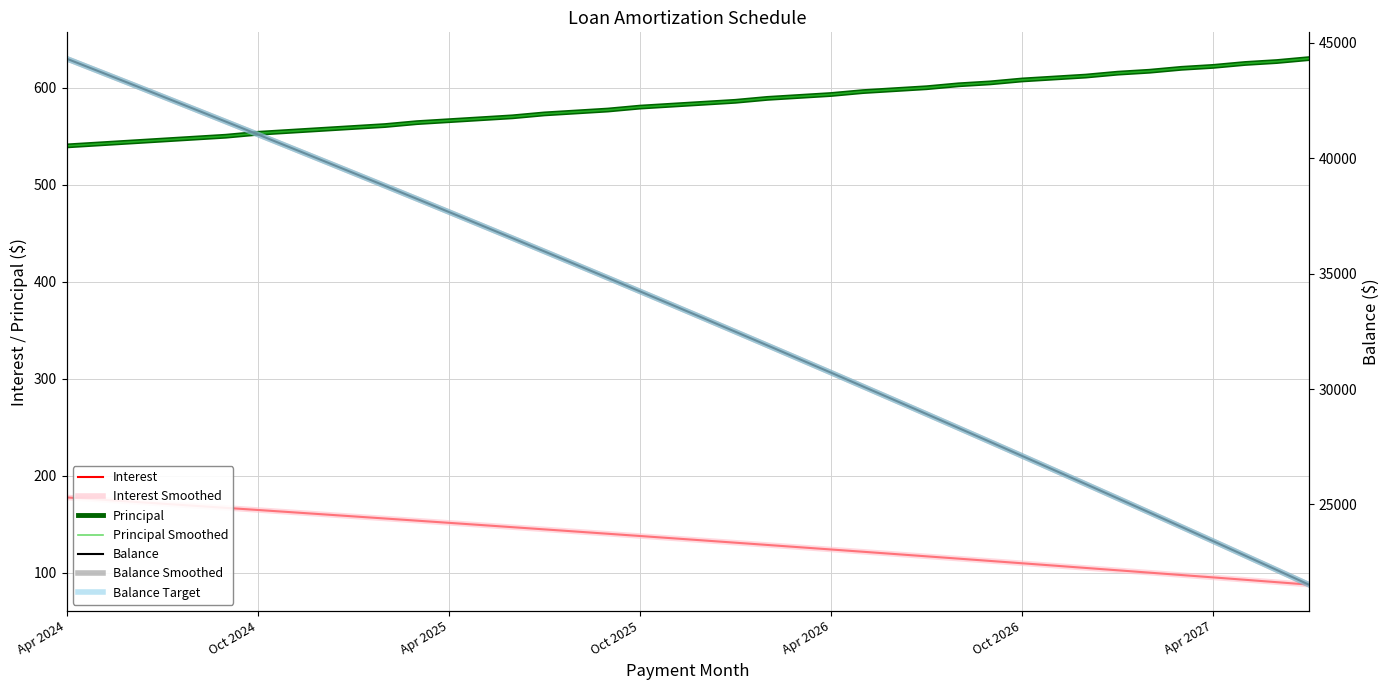

How many data points in Principal are above 584?

19